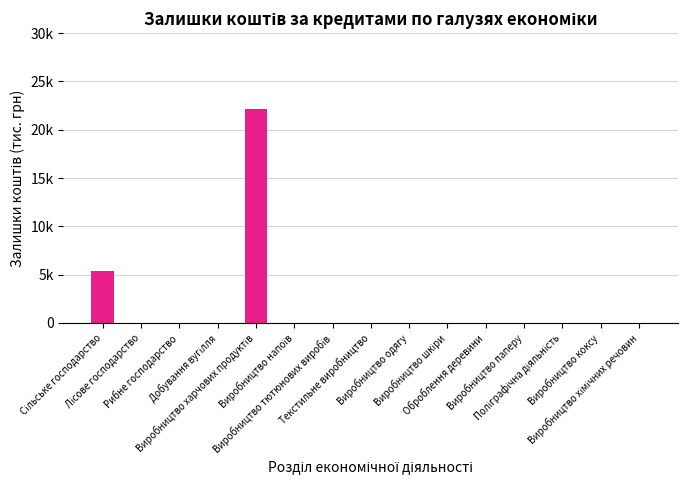

Are the bars horizontal?

No